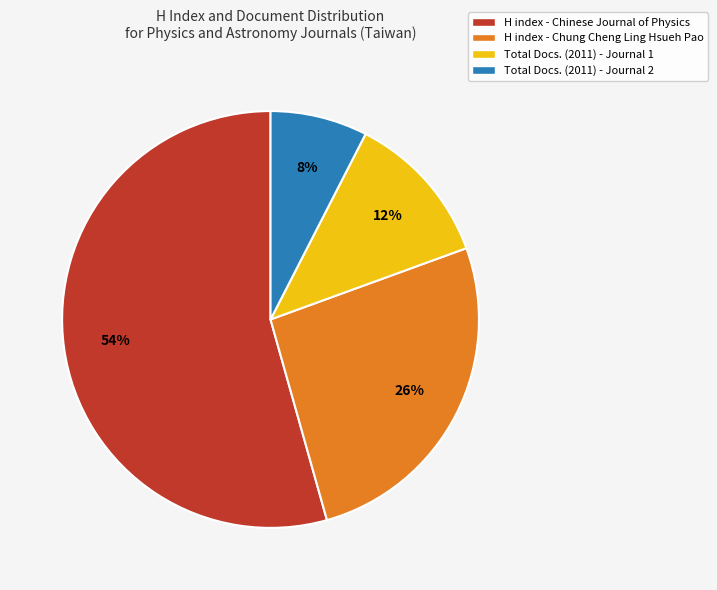

Is the sum of H index - Chinese Journal of Physics and Total Docs. (2011) - Journal 1 greater than half?

Yes